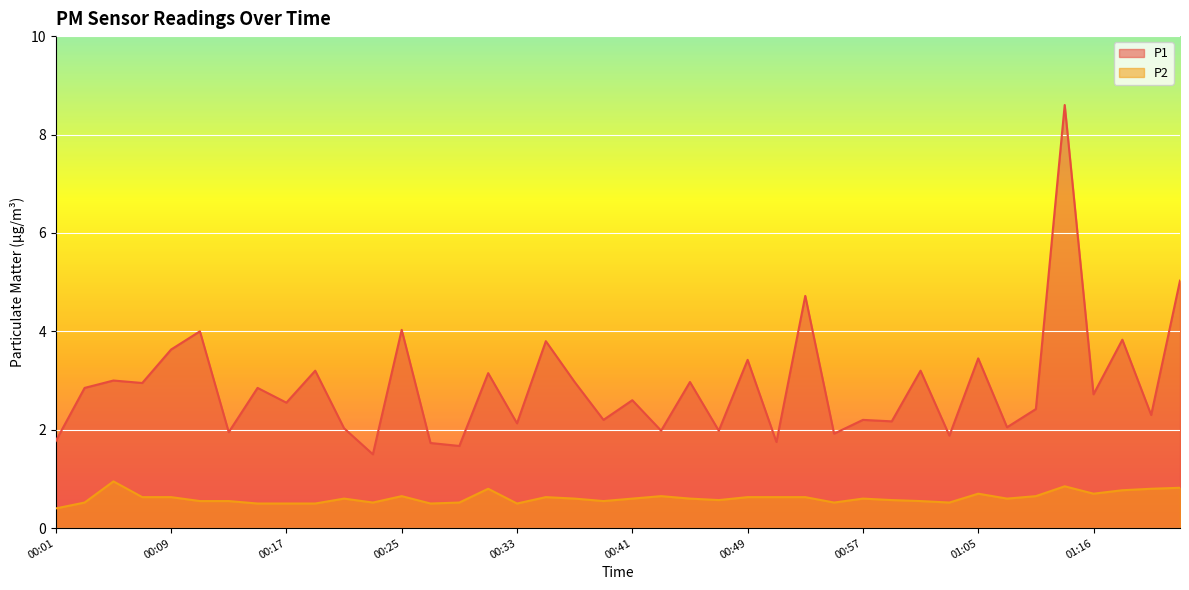

What is the average value of the P1 series?

2.9